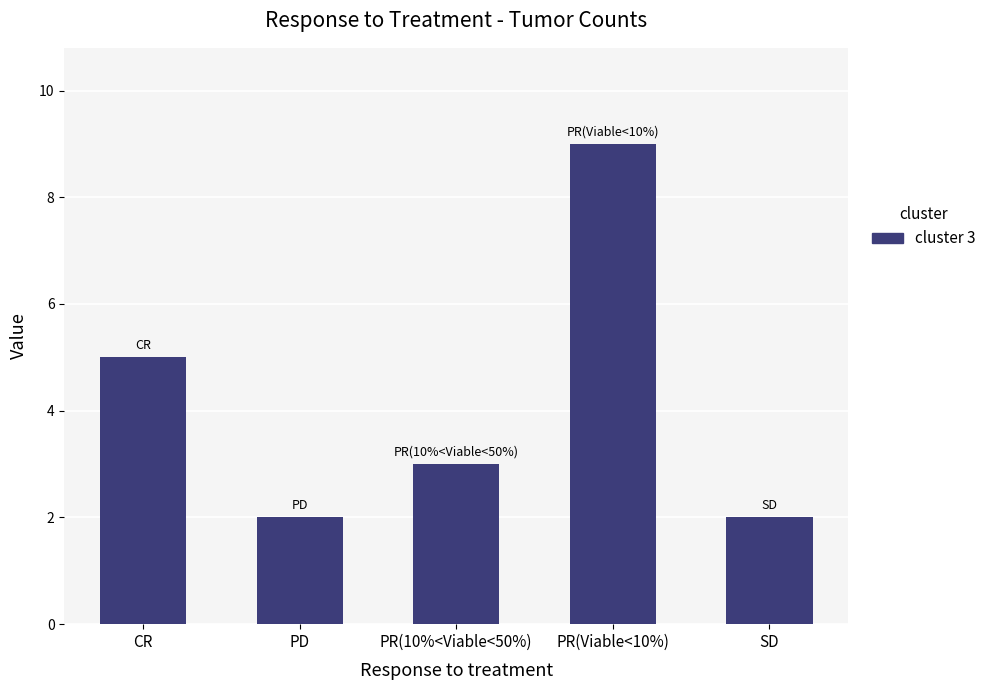

What is the maximum value shown in the chart?

9